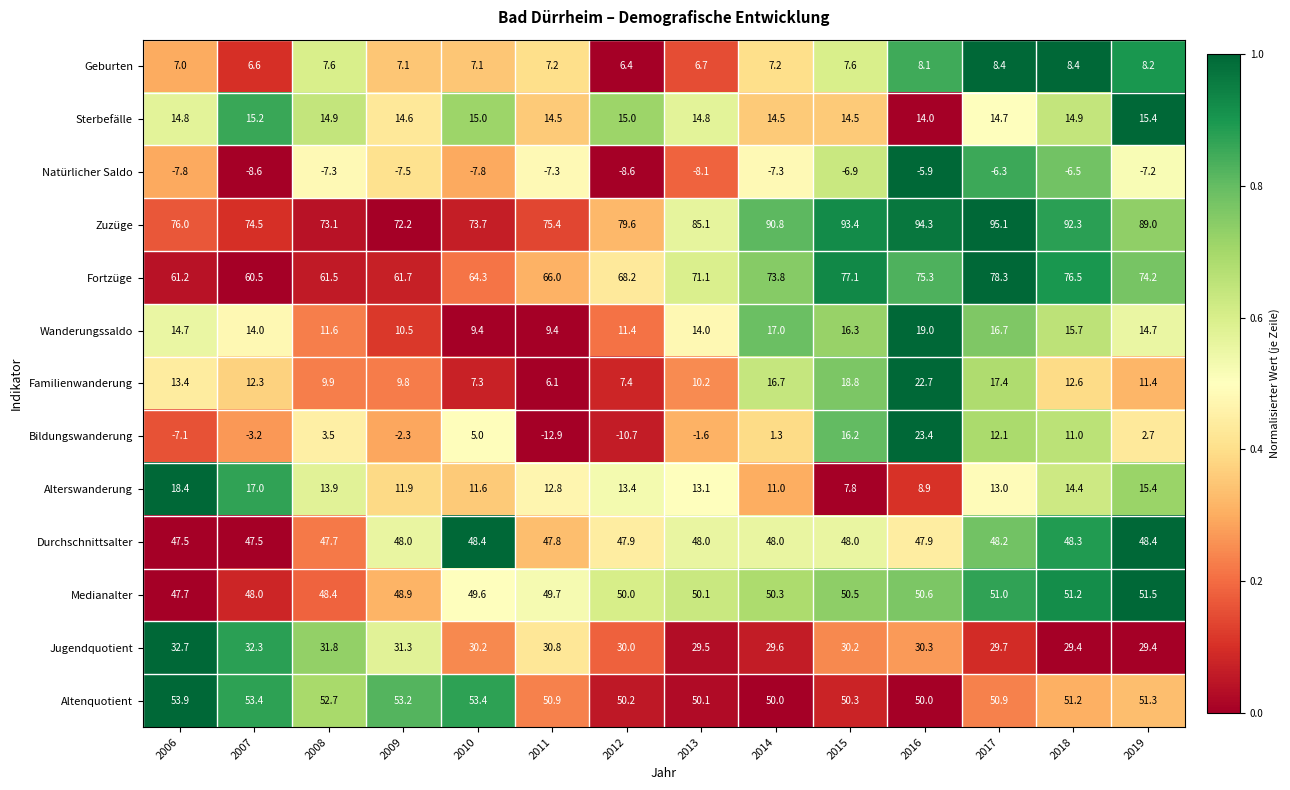

Is it true that Geburten equals 6.6 at 2007?

True